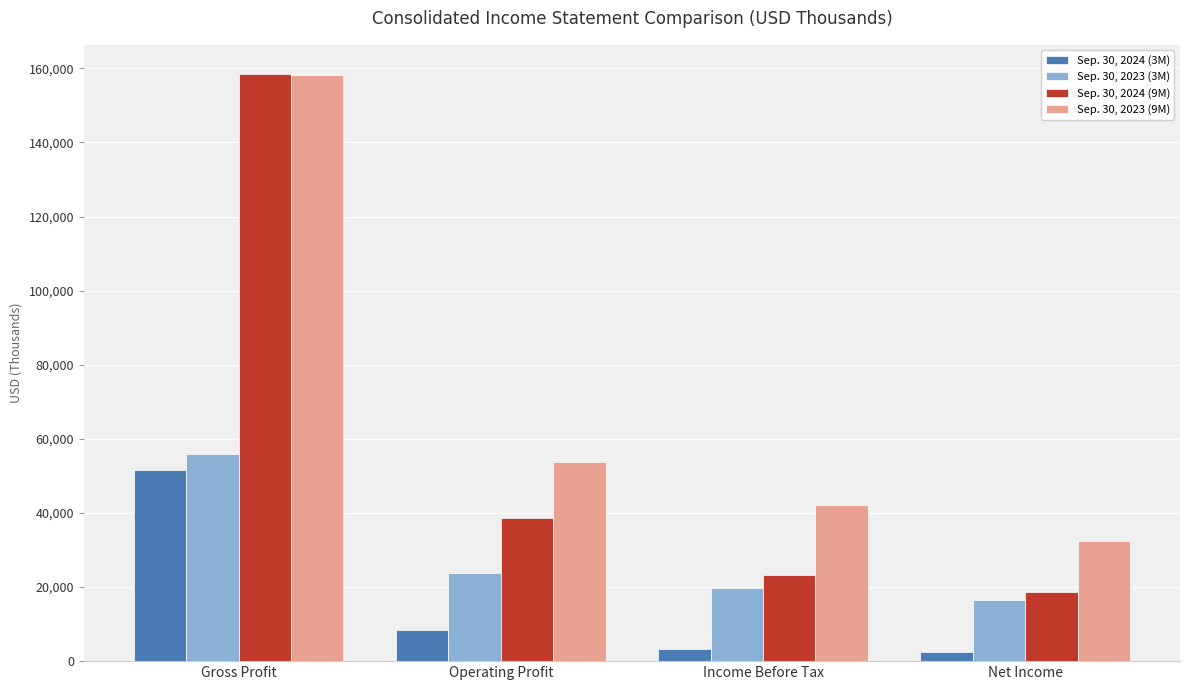

What is the smallest value displayed?

2530